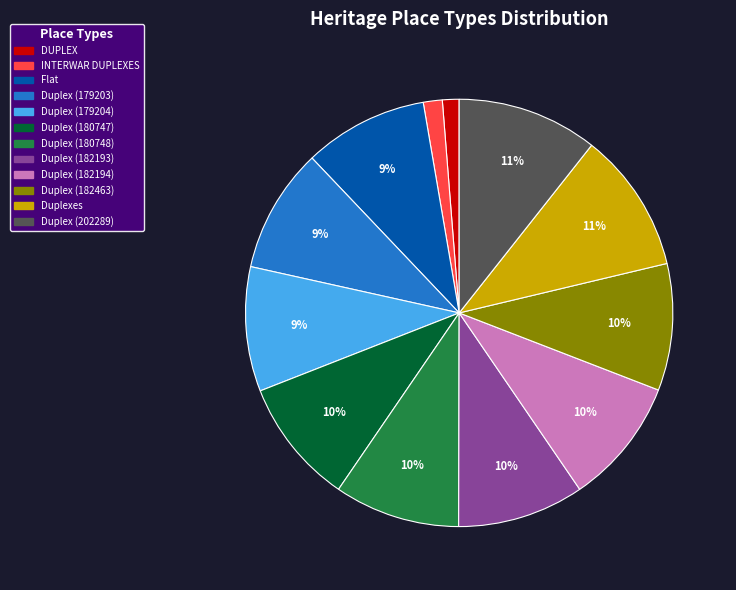

True or false: Duplex (202289) accounts for 11% of the total.

True